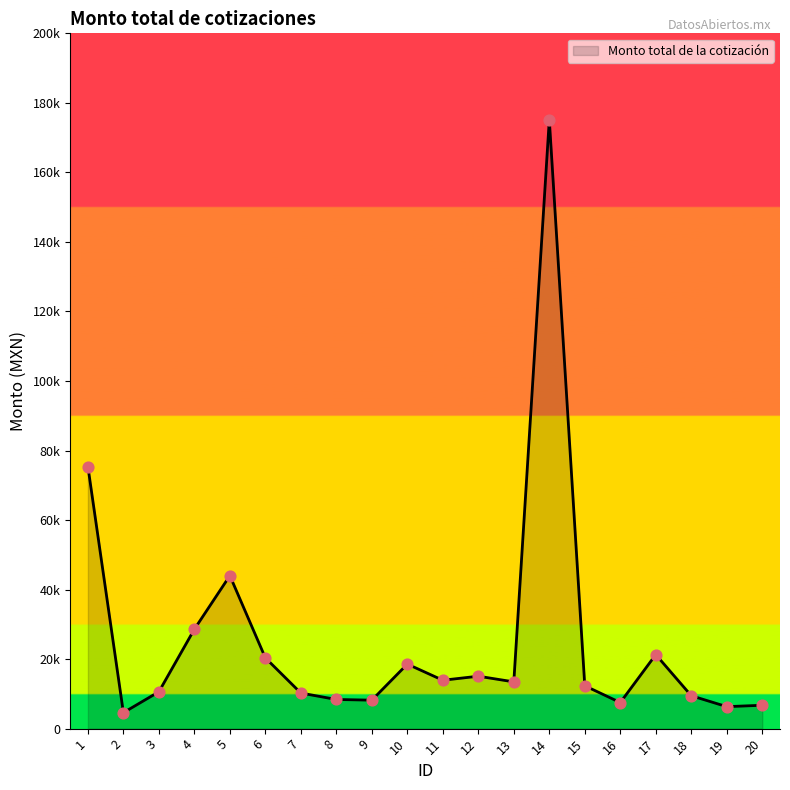

What is the change in value from 9 to 16?

-690.7